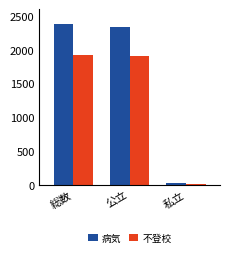

Count the number of data series in this chart.

2